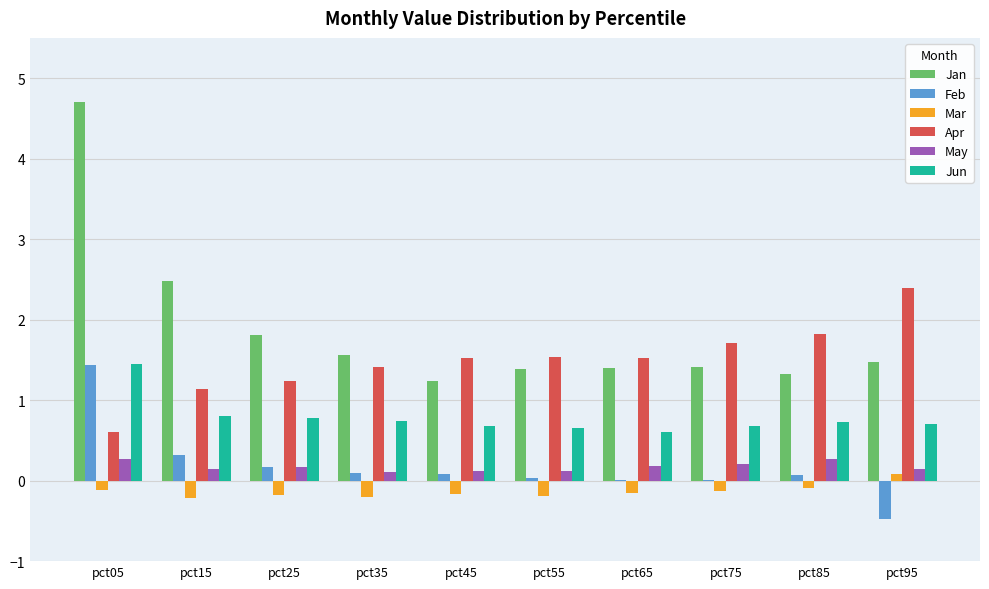

The value of Feb at pct85 is 0.1. True or false?

True